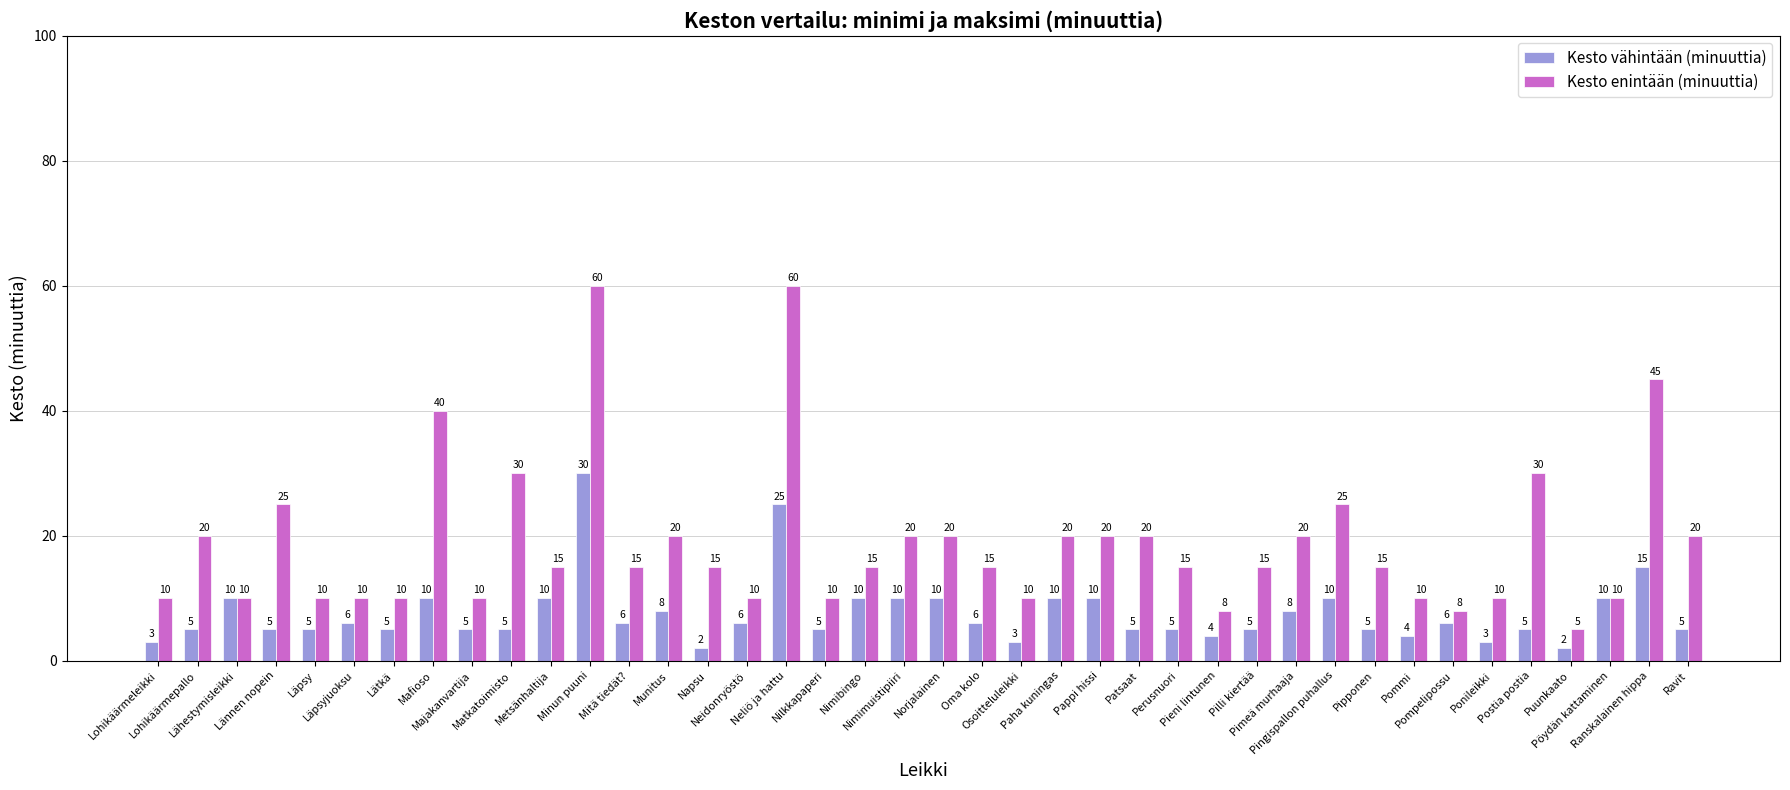

Reading left to right, transcribe all the data shown in this chart.

Kesto vähintään (minuuttia): 3	5	10	5	5	6	5	10	5	5	10	30	6	8	2	6	25	5	10	10	10	6	3	10	10	5	5	4	5	8	10	5	4	6	3	5	2	10	15	5
Kesto enintään (minuuttia): 10	20	10	25	10	10	10	40	10	30	15	60	15	20	15	10	60	10	15	20	20	15	10	20	20	20	15	8	15	20	25	15	10	8	10	30	5	10	45	20